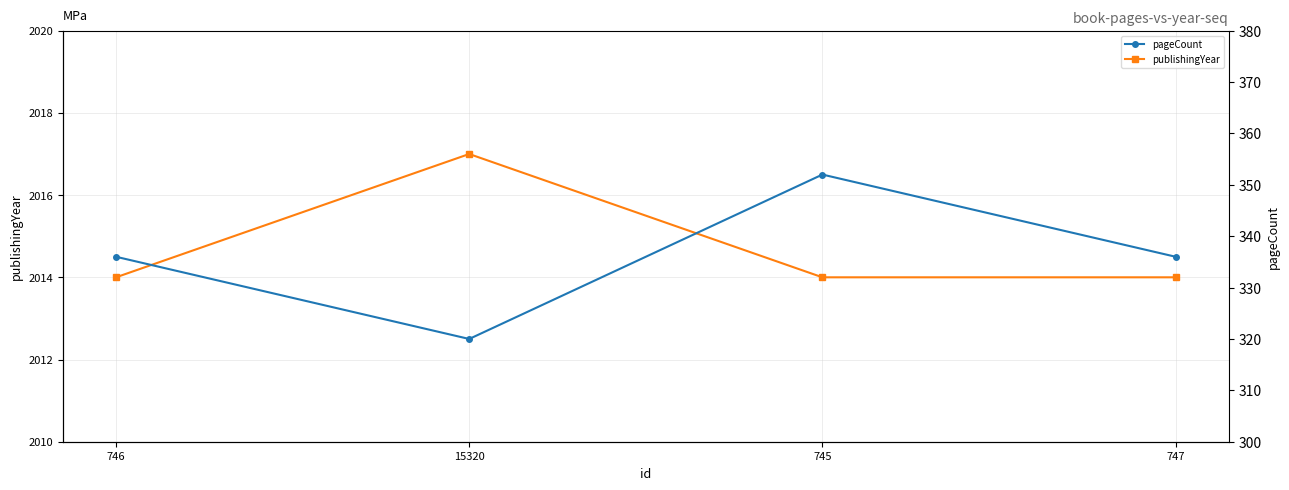

The pageCount series shows 320 at 15320. True or false?

True